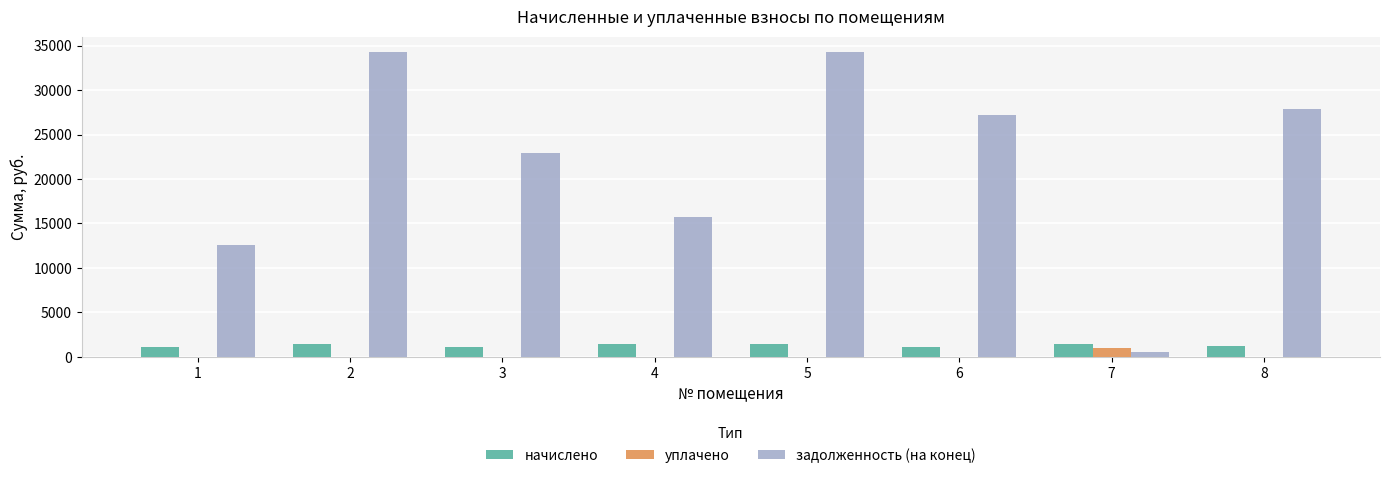

What is the sum of all задолженность (на конец) values?

175208.1